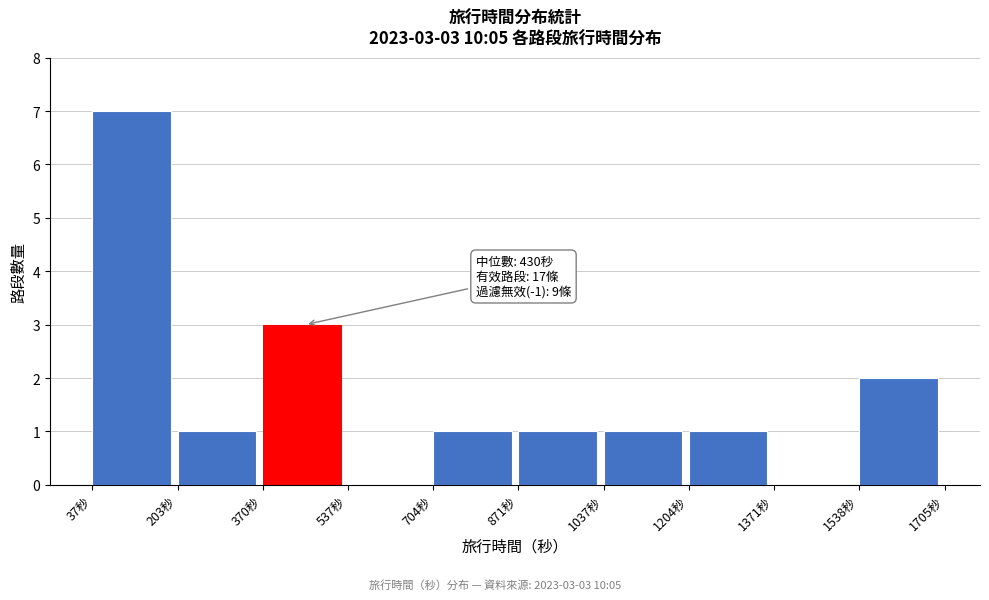

Over which range of the x-axis is the bar tallest?

40 to 200